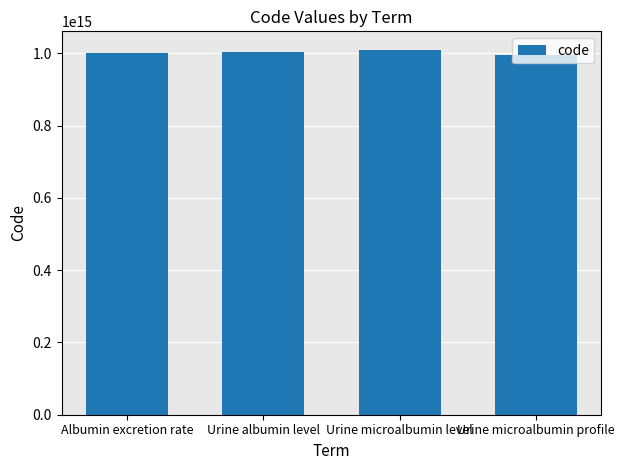

What is the ratio of the value at Urine albumin level to the value at Urine microalbumin profile?

1.0